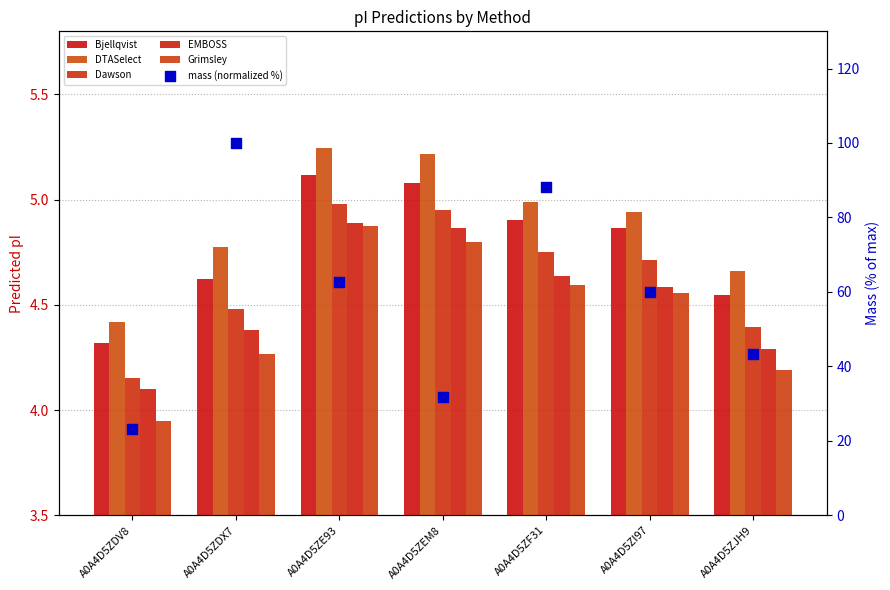

Which series reaches the maximum Y coordinate?

mass (normalized %)